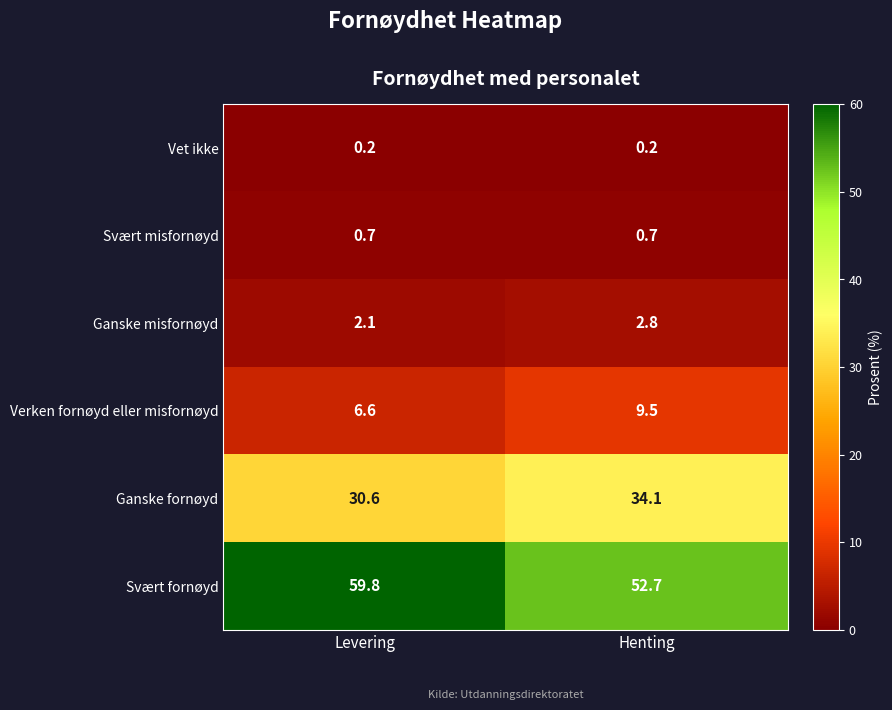

Reading right to left, what are all the values shown in this chart?

Vet ikke: Henting=0.2	Levering=0.2
Svært misfornøyd: Henting=0.7	Levering=0.7
Ganske misfornøyd: Henting=2.8	Levering=2.1
Verken fornøyd eller misfornøyd: Henting=9.5	Levering=6.6
Ganske fornøyd: Henting=34.1	Levering=30.6
Svært fornøyd: Henting=52.7	Levering=59.8